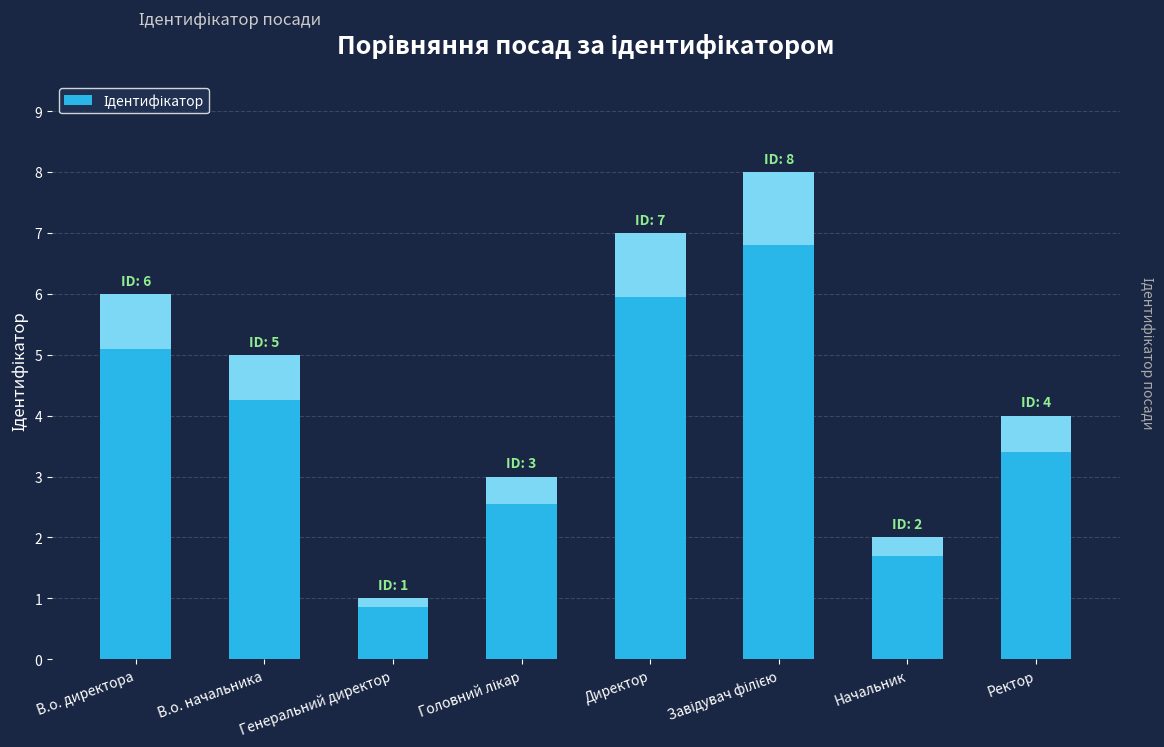

List the labels in order of value, smallest first.

Генеральний директор, Начальник, Головний лікар, Ректор, В.о. начальника, В.о. директора, Директор, Завідувач філією